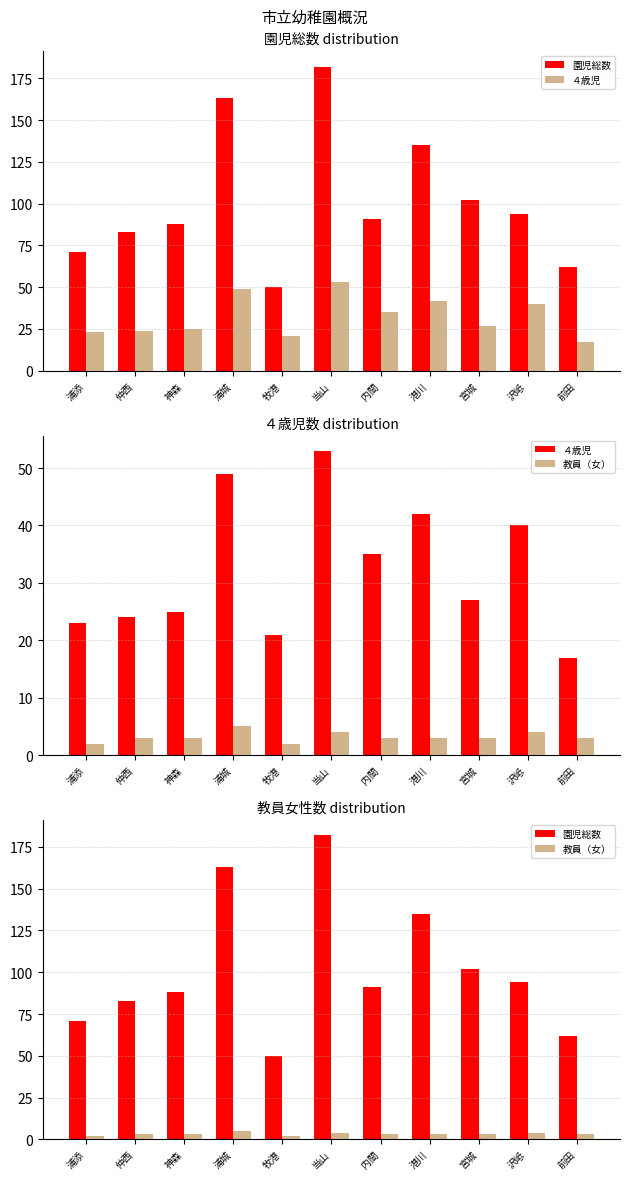

How many values in the 教員（女） series are below 3?

2